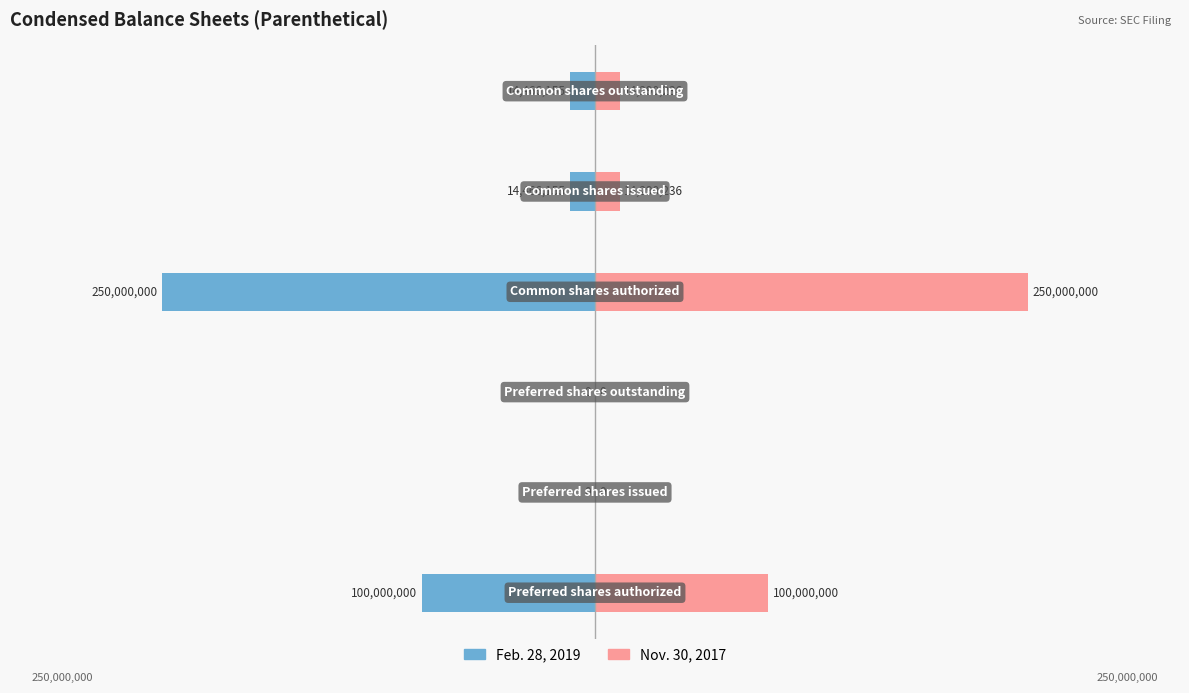

What is the difference between the maximum and minimum values in the Feb. 28, 2019 series?

250000000